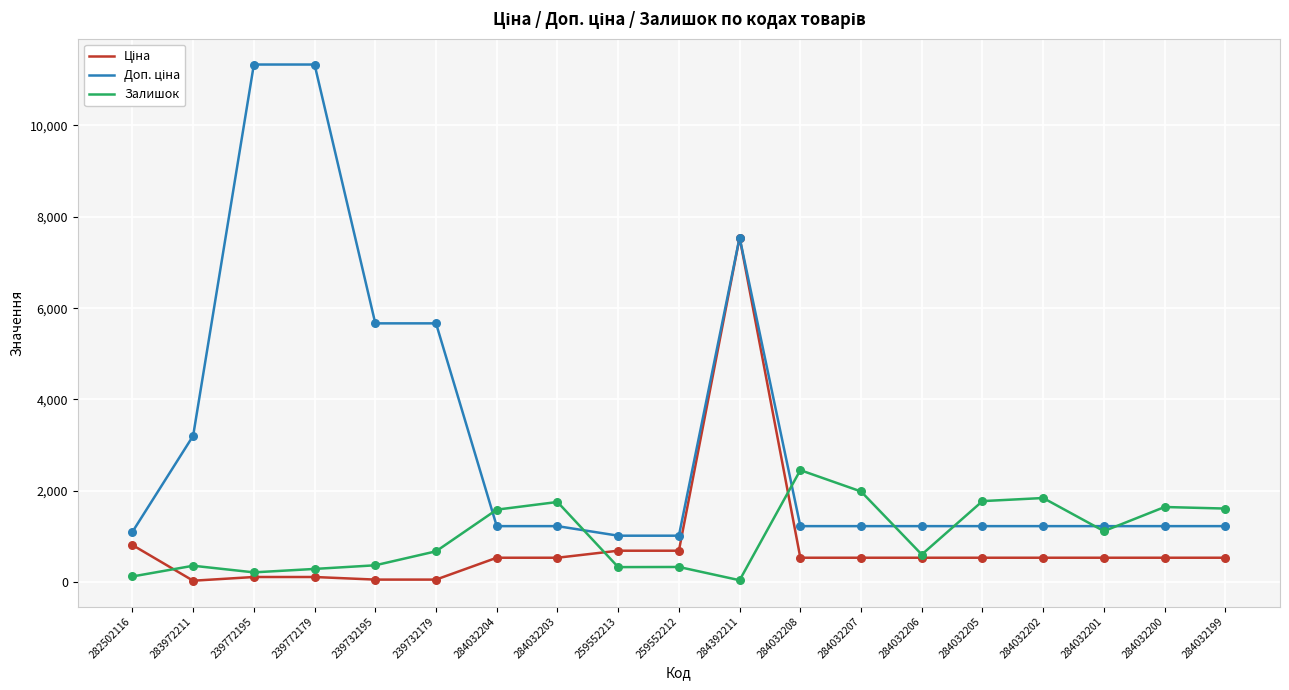

At which category is the sum across all series the highest?

284392211